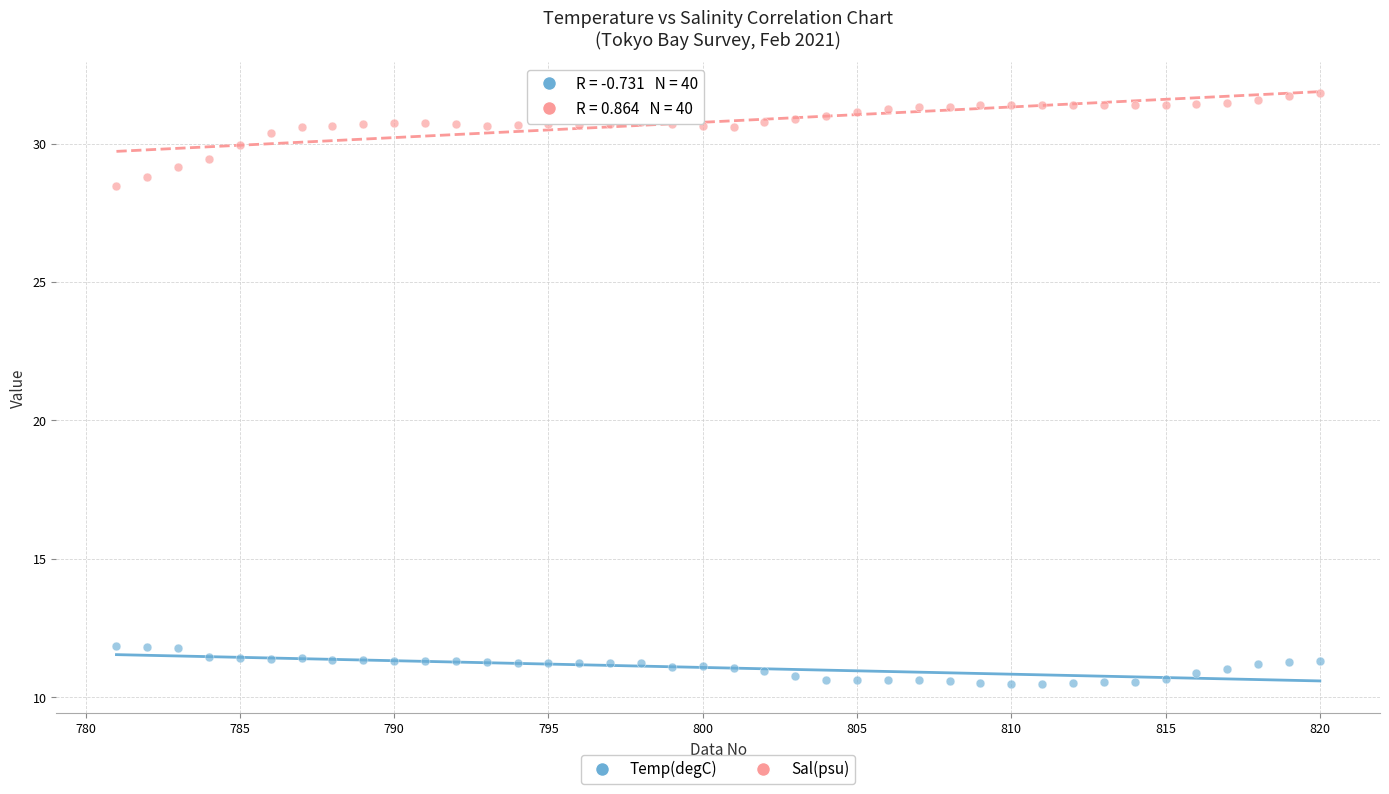

Across all data points, what is the range of Y values (max minus min)?

21.3